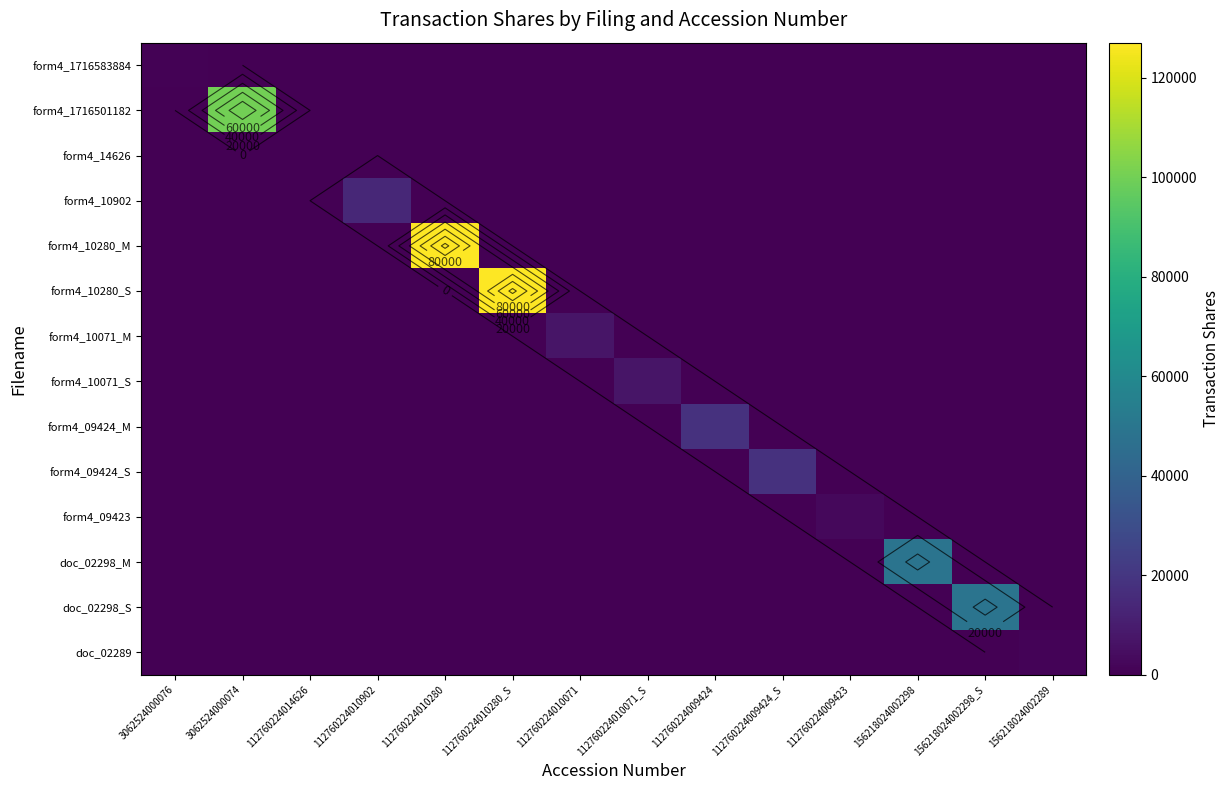

What is the difference between the doc_02289 values at 112760224014626 and 156218024002289?

1341